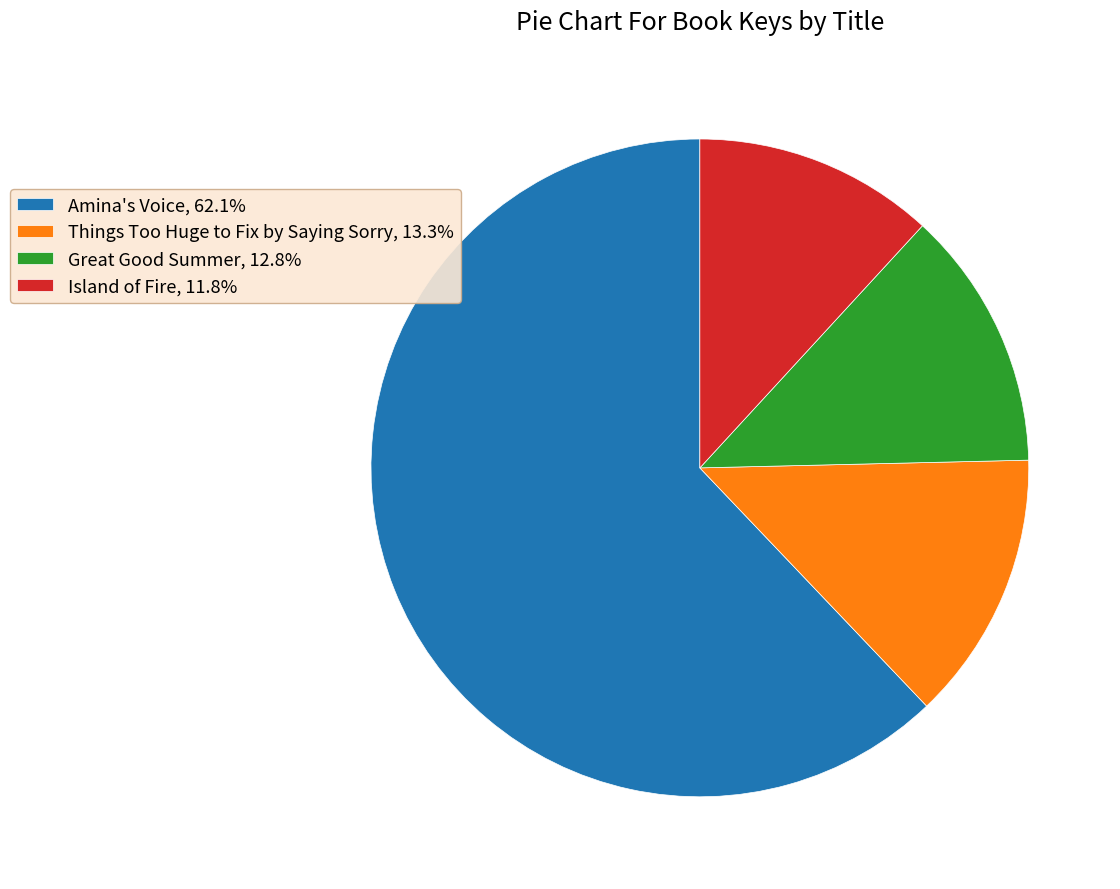

Which category has the biggest portion of the pie?

Amina's Voice